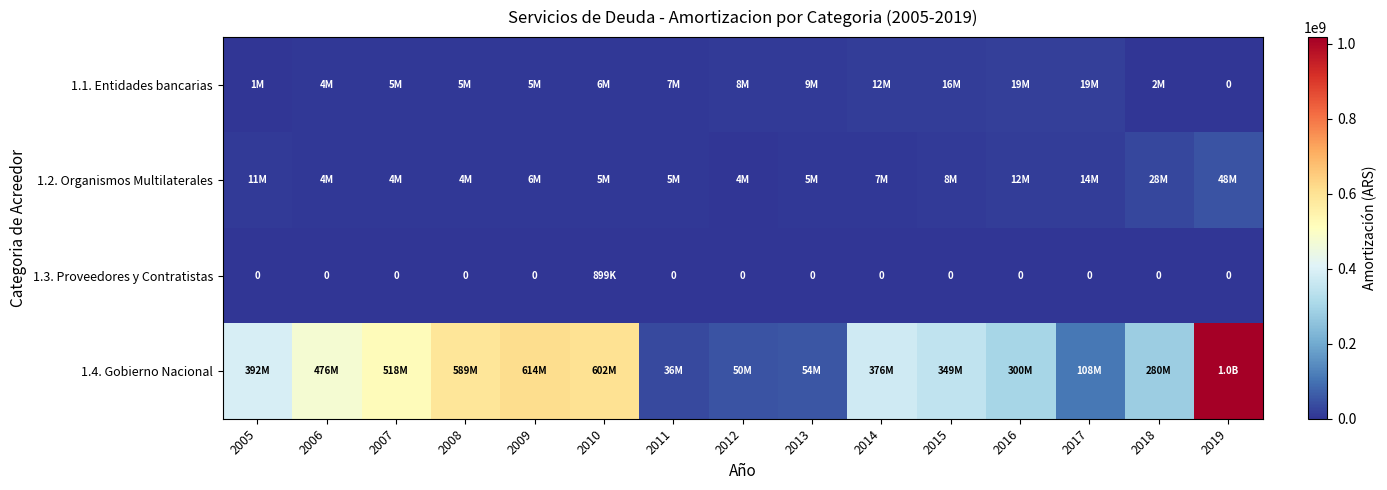

Which label corresponds to the largest value in the chart?

2019